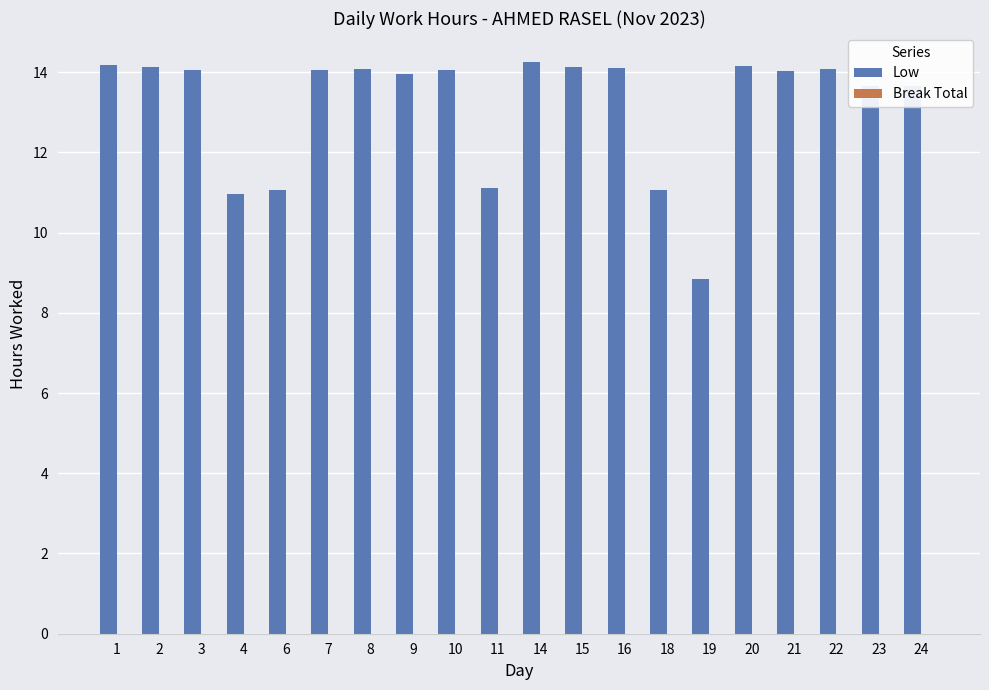

How many categories are shown in the chart?

20